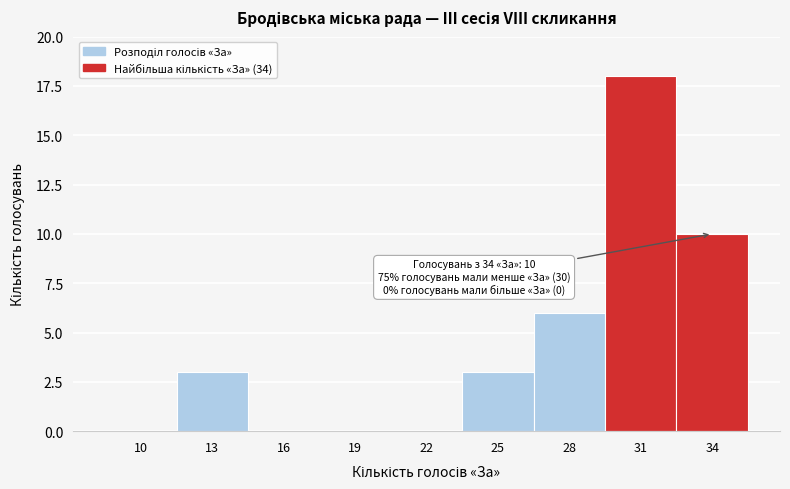

Reading left to right, transcribe all the data shown in this chart.

10=0	13=3	16=0	19=0	22=0	25=3	28=6	31=18	34=10